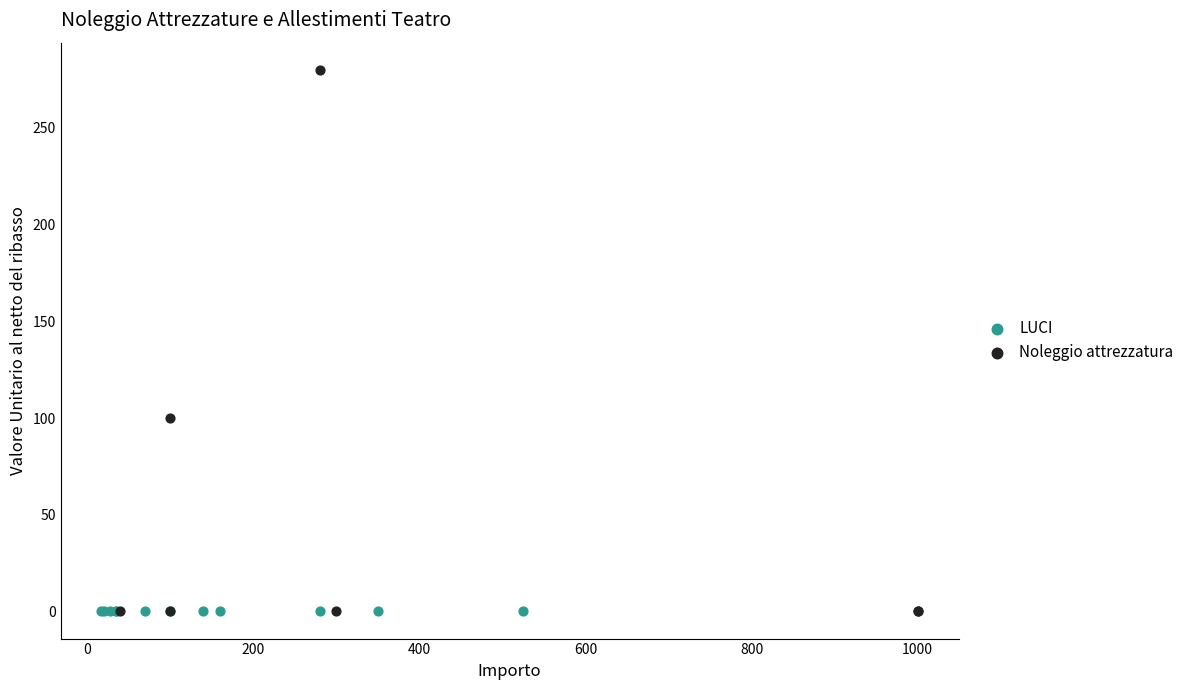

Which series contains the highest Y value?

Noleggio attrezzatura